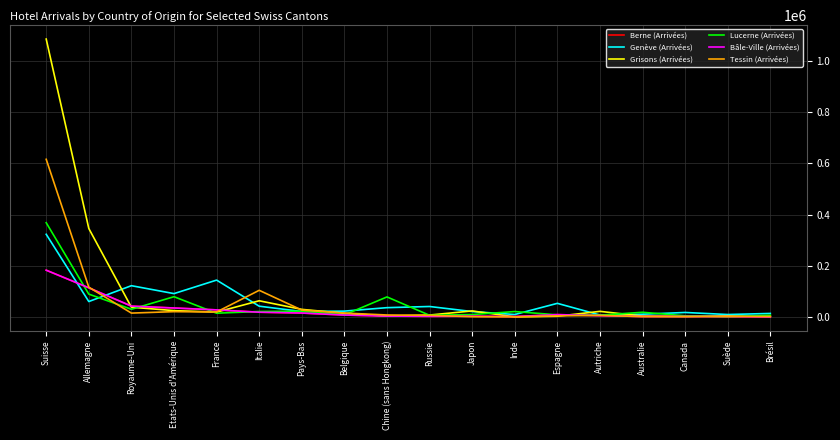

True or false: Tessin (Arrivées) has a value of 21230 at France.

True